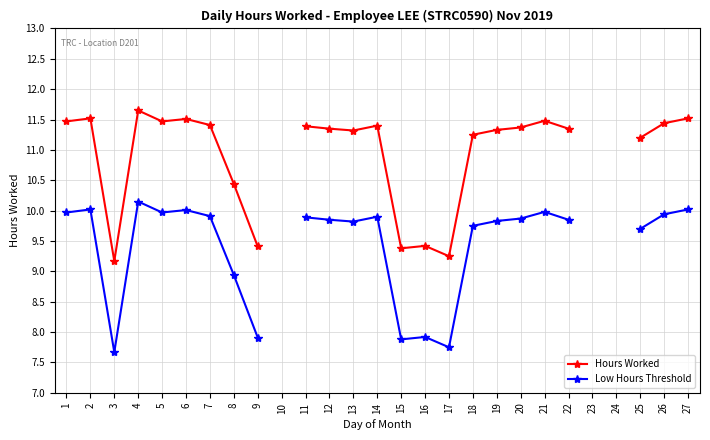

What value does the Hours Worked series have at 2?

11.5